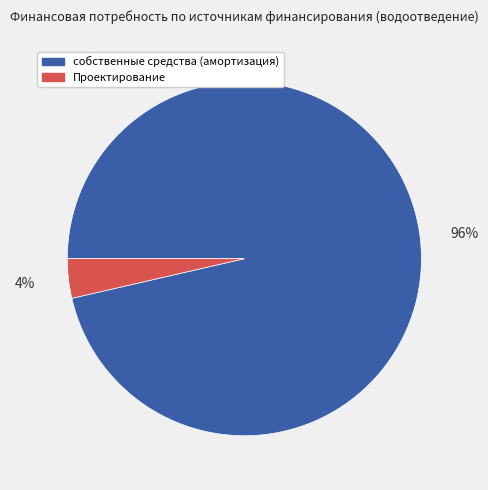

How many segments does this pie chart have?

2